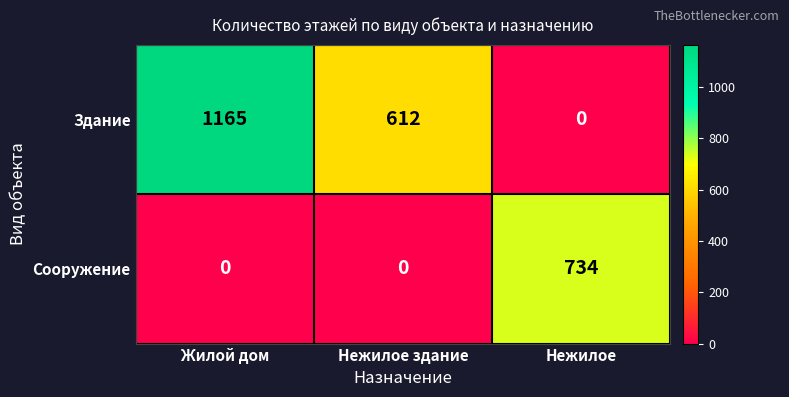

Which series has the widest spread of values?

Здание